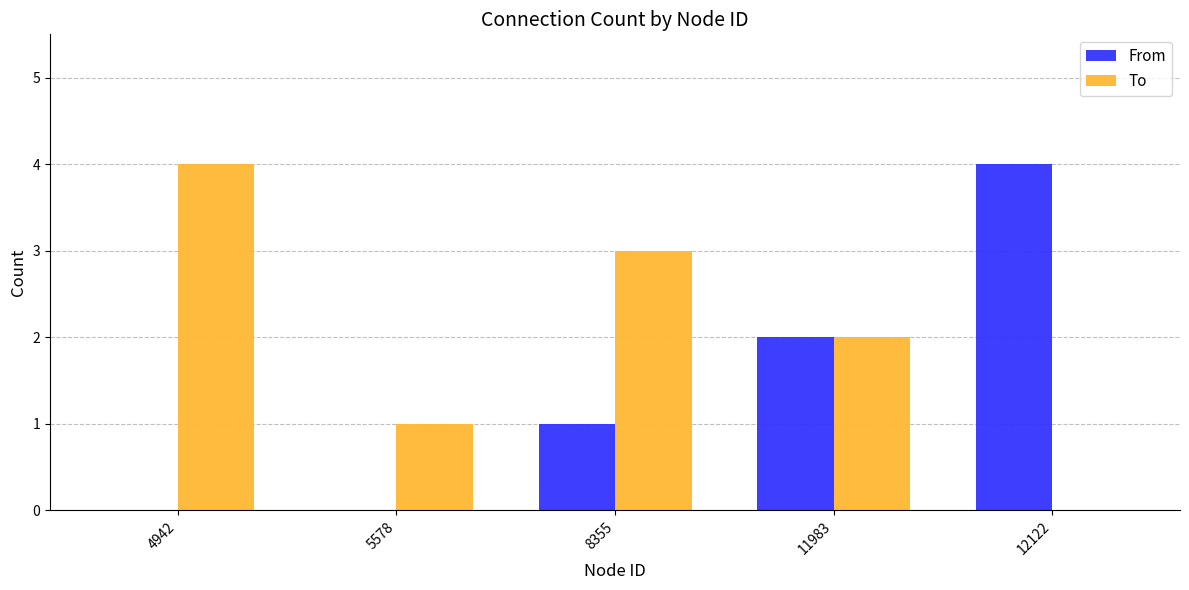

Reading right to left, list all the values displayed in this chart.

From: 12122=4	11983=2	8355=1	5578=0	4942=0
To: 12122=0	11983=2	8355=3	5578=1	4942=4